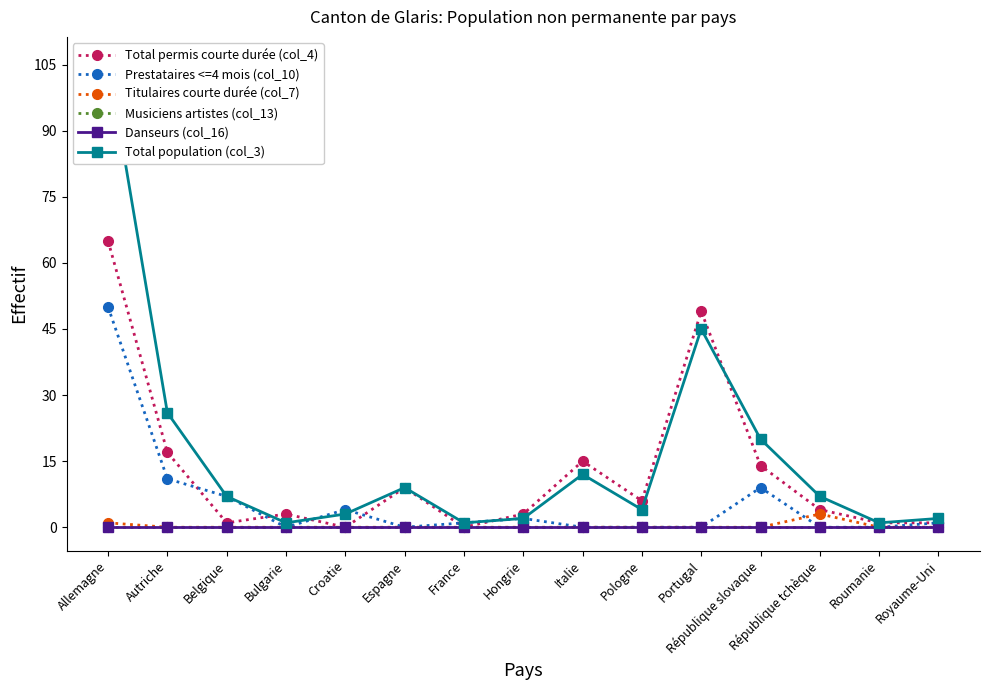

What is the difference between the maximum and minimum values in the Total population (col_3) series?

105